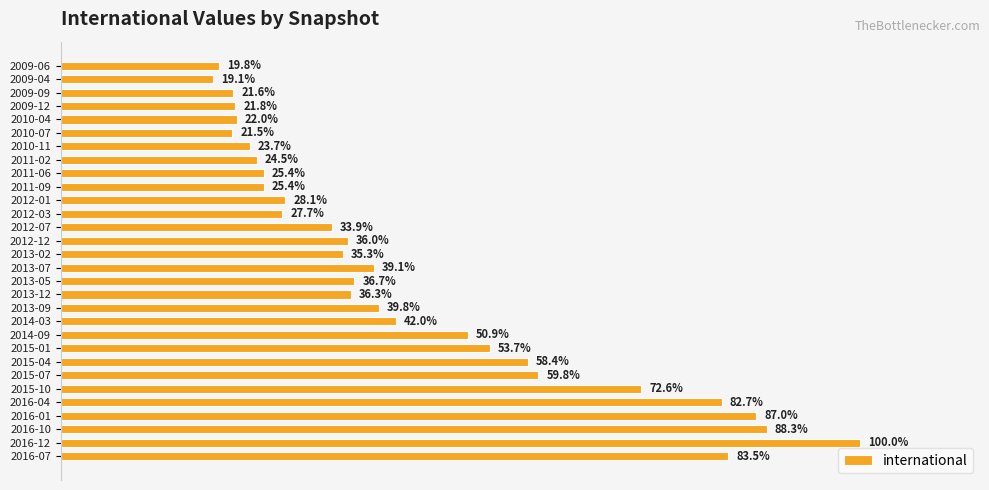

Does the chart contain any negative values?

No